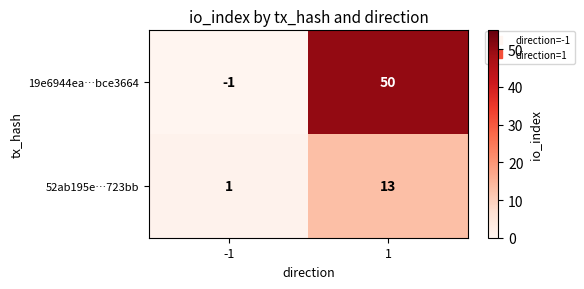

Reading right to left, list all the values displayed in this chart.

19e6944ea…bce3664: 1=50	-1=-1
52ab195e…723bb: 1=13	-1=1